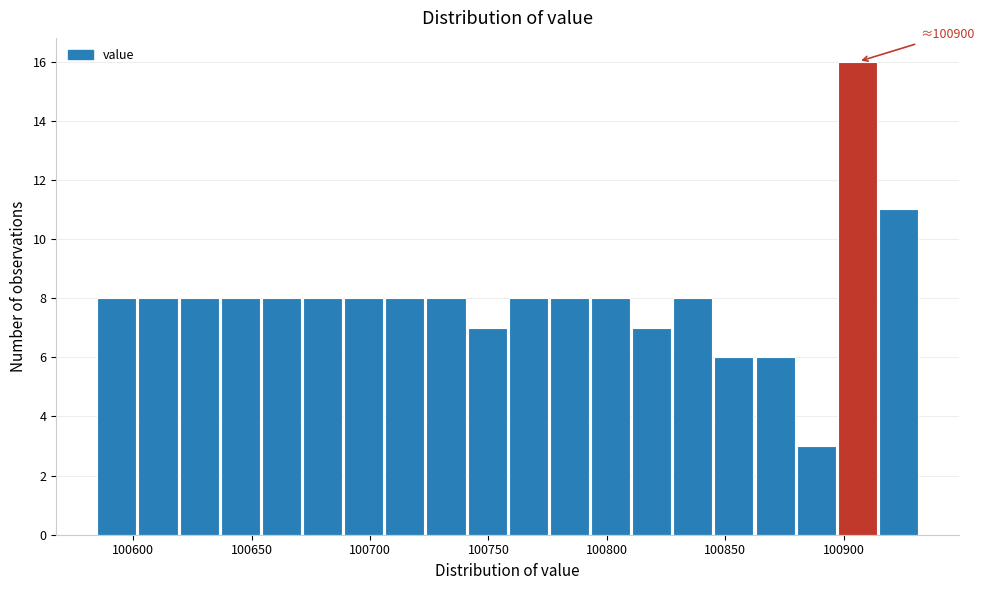

Read against the x-axis, roughly where is the centre of the tallest bar?

100905